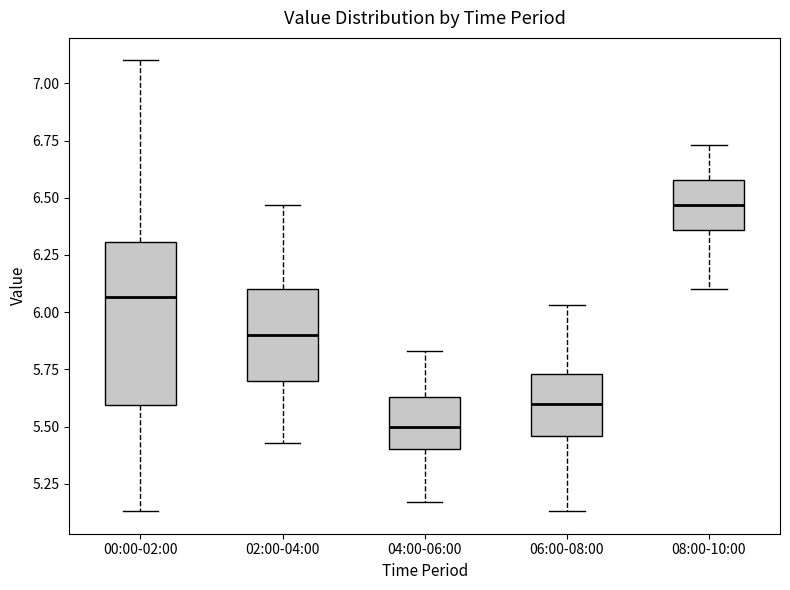

Reading left to right, transcribe this box plot: for each box, give where its median line is, the range the box spans, and where its two whiskers end, as read against the y-axis. The values are not printed on the chart, so give them approximately, as read against the axis.

00:00-02:00: median 6.05, box 5.60 to 6.30, whiskers 5.15 to 7.10
02:00-04:00: median 5.90, box 5.70 to 6.10, whiskers 5.45 to 6.45
04:00-06:00: median 5.50, box 5.40 to 5.65, whiskers 5.15 to 5.85
06:00-08:00: median 5.60, box 5.45 to 5.75, whiskers 5.15 to 6.05
08:00-10:00: median 6.45, box 6.35 to 6.60, whiskers 6.10 to 6.75